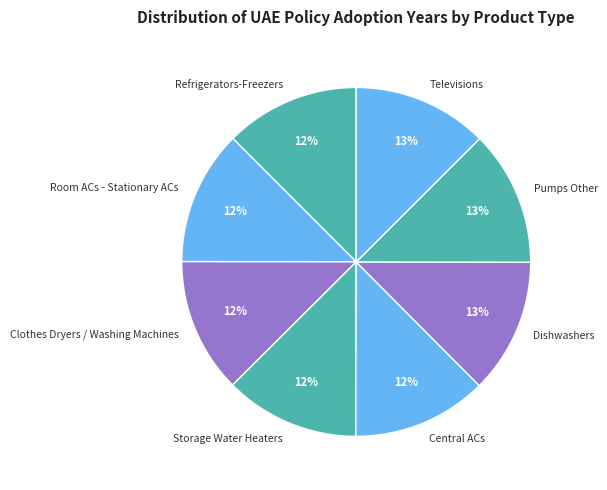

The Refrigerators-Freezers slice represents 12% of the pie. True or false?

True